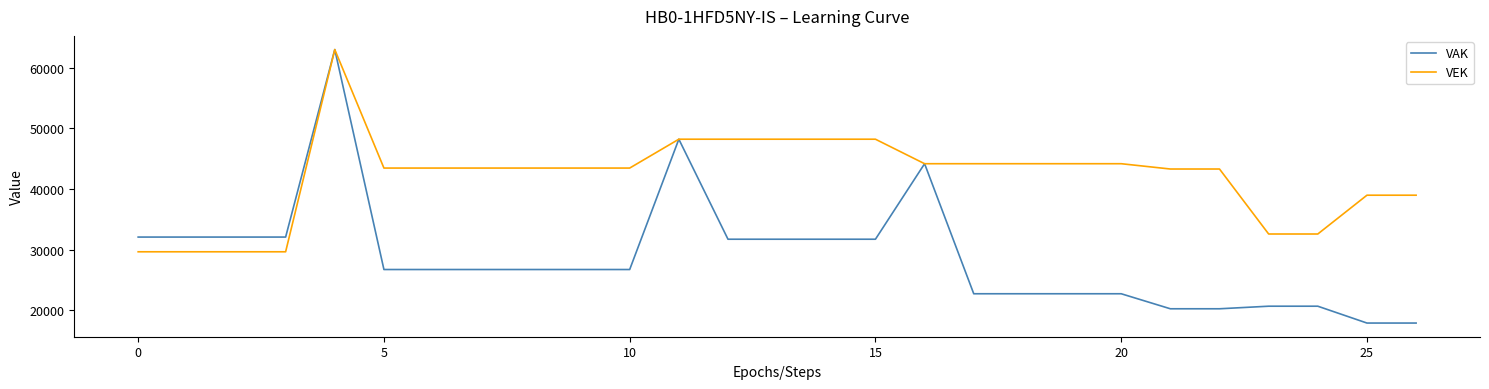

Which series has the widest spread of values?

VAK